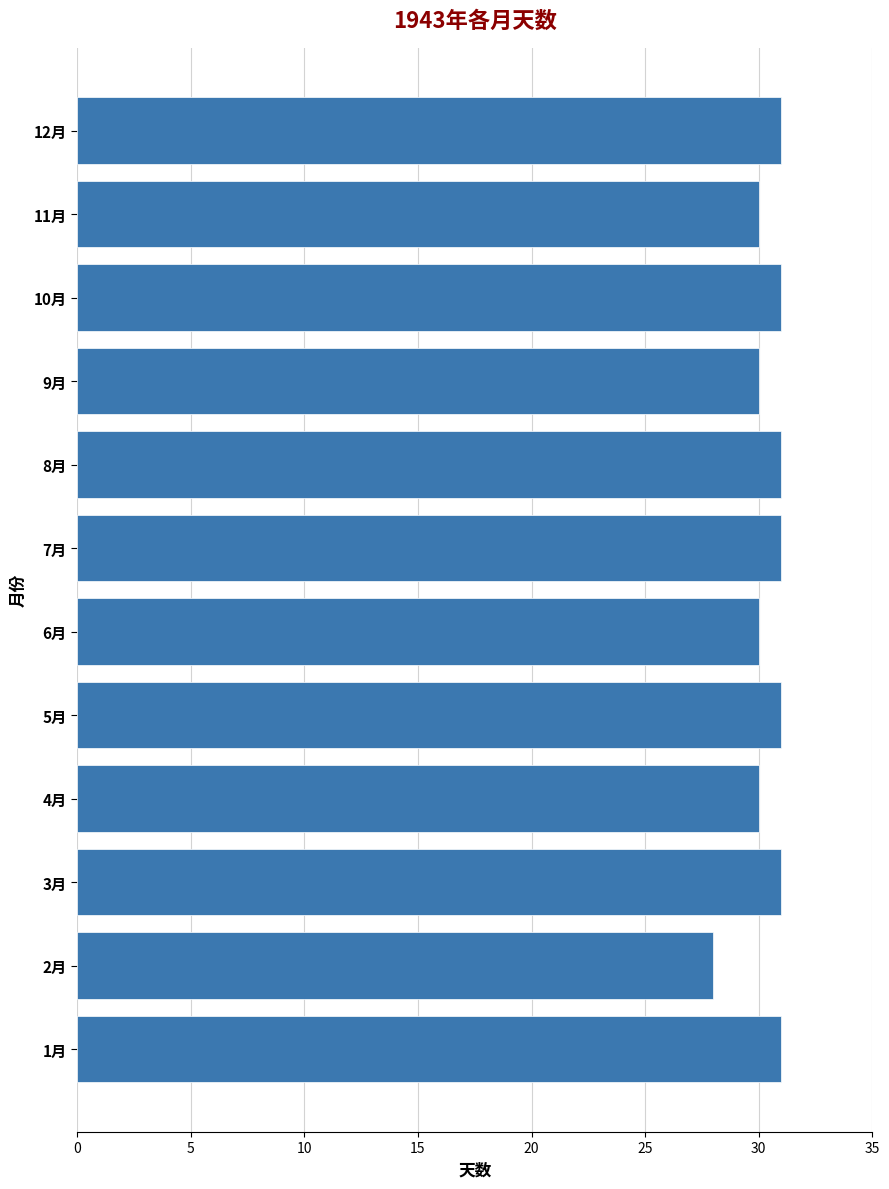

Reading top to bottom, transcribe all the data shown in this chart.

12月=31	11月=30	10月=31	9月=30	8月=31	7月=31	6月=30	5月=31	4月=30	3月=31	2月=28	1月=31